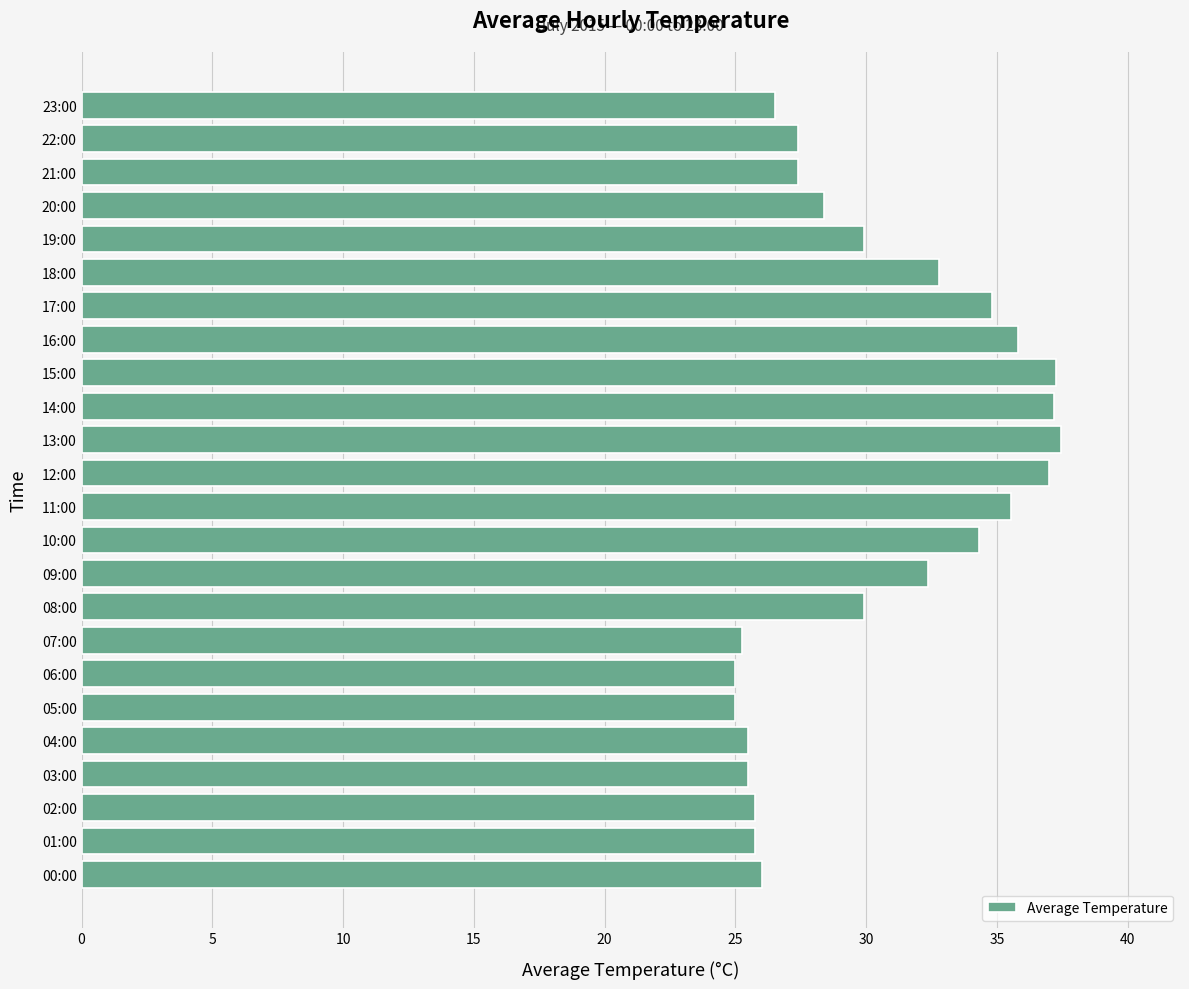

What is the sum of all values?

727.8